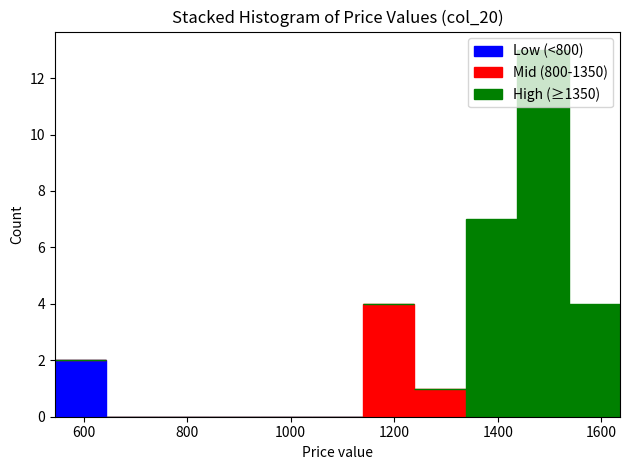

Which range on the x-axis has the tallest stacked bar (by total height)?

1440 to 1540